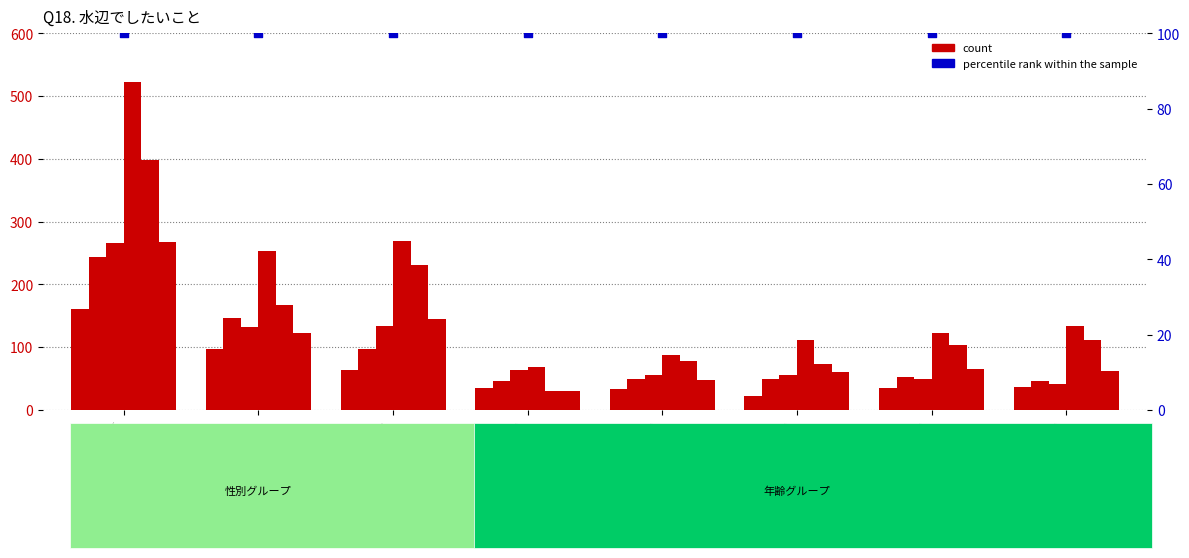

Which series has the largest total across all categories?

percentile rank within the sample